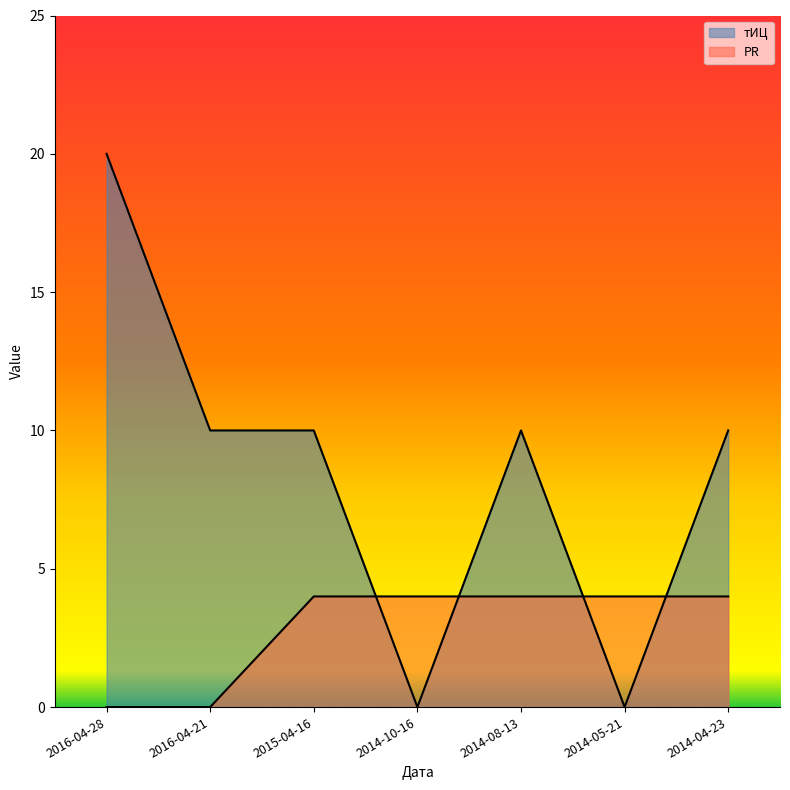

Rank the series at 2014-10-16 from highest to lowest value.

PR, тИЦ